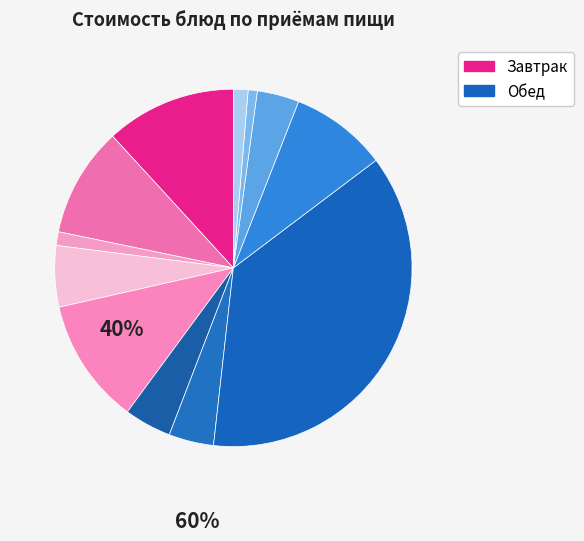

Count the number of slices in the pie.

12